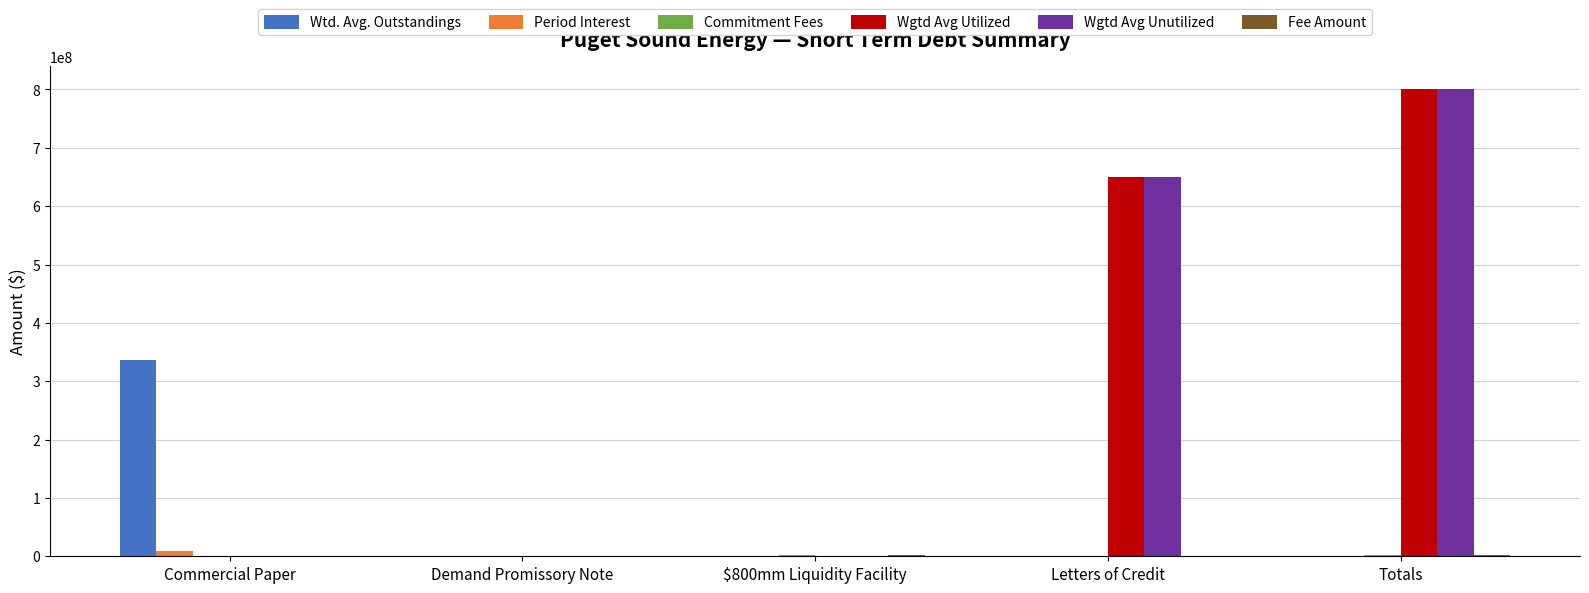

The value of Wgtd Avg Unutilized at Letters of Credit is 650000000.0. True or false?

True